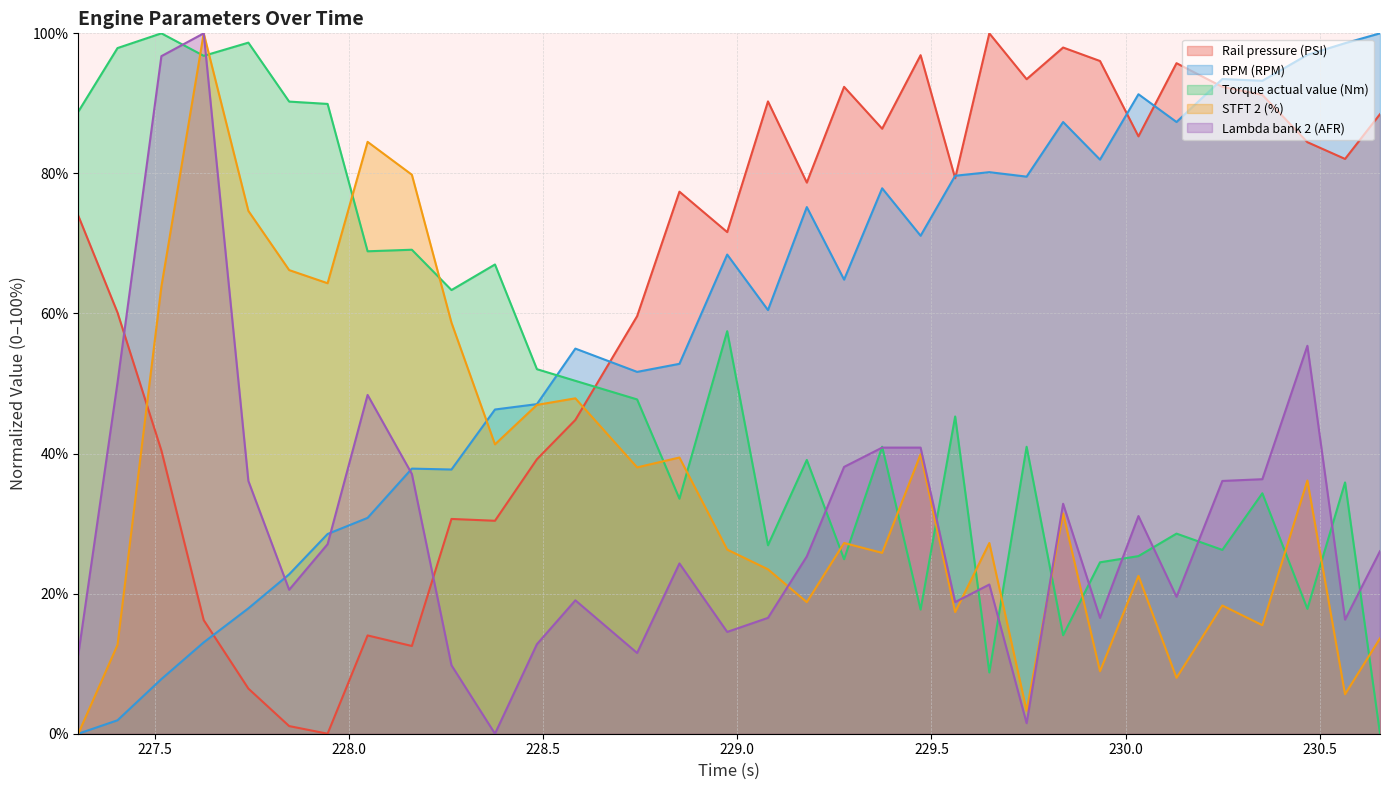

Which series ends up on top after the final intersection of RPM (RPM) and Torque actual value (Nm)?

RPM (RPM)